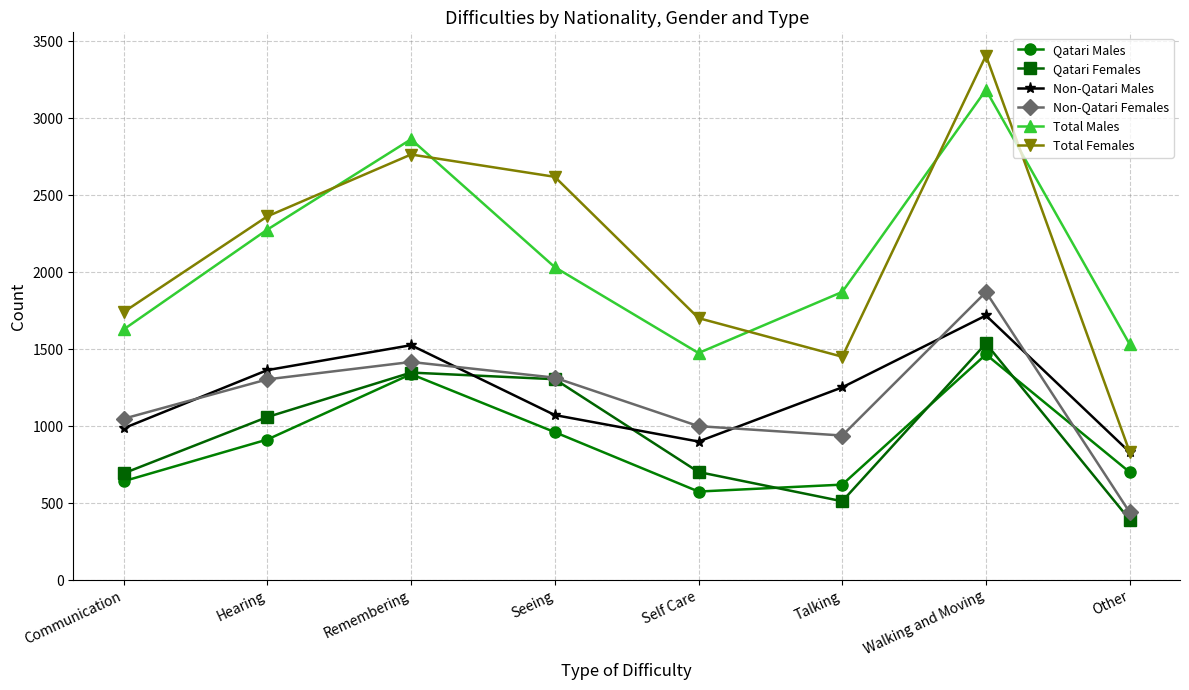

Rank the series by their maximum value, from highest to lowest.

Total Females, Total Males, Non-Qatari Females, Non-Qatari Males, Qatari Females, Qatari Males